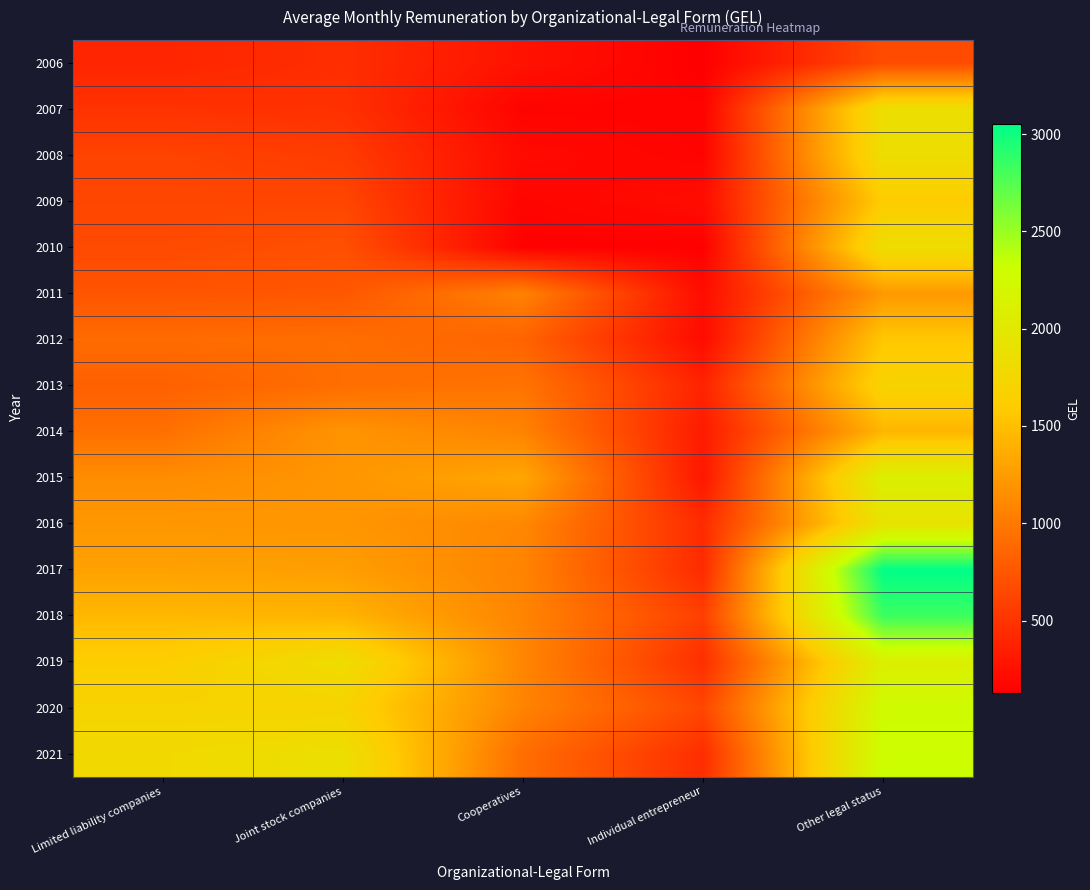

Rank the series at Limited liability companies from highest to lowest value.

2021, 2020, 2019, 2018, 2017, 2016, 2015, 2014, 2012, 2013, 2011, 2010, 2009, 2008, 2007, 2006